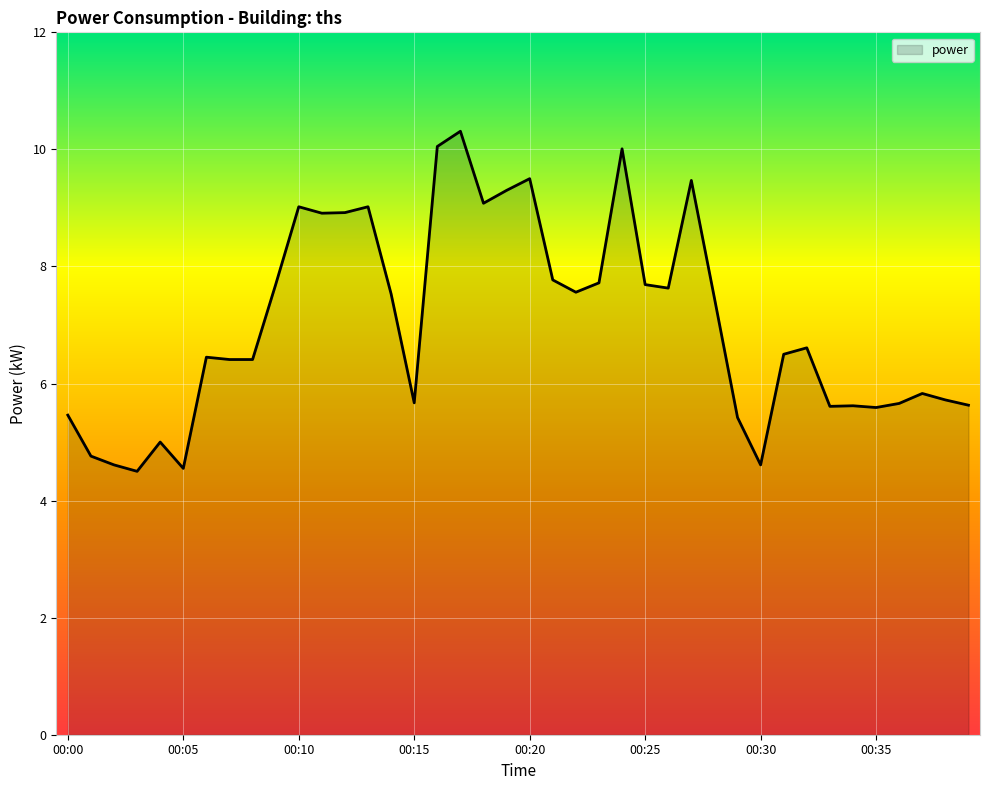

What is the smallest value displayed?

4.5